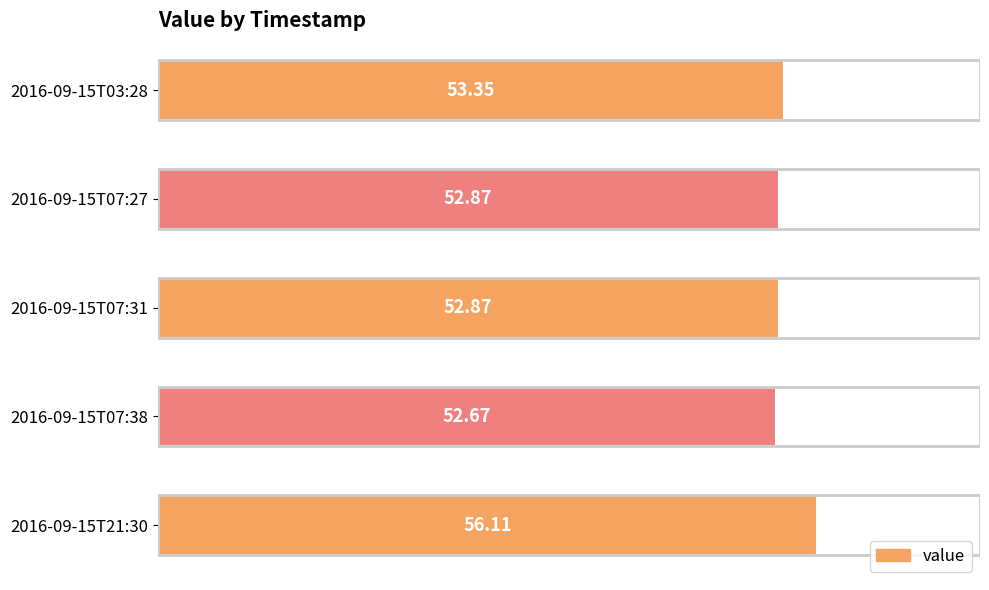

What is the smallest value displayed?

52.7